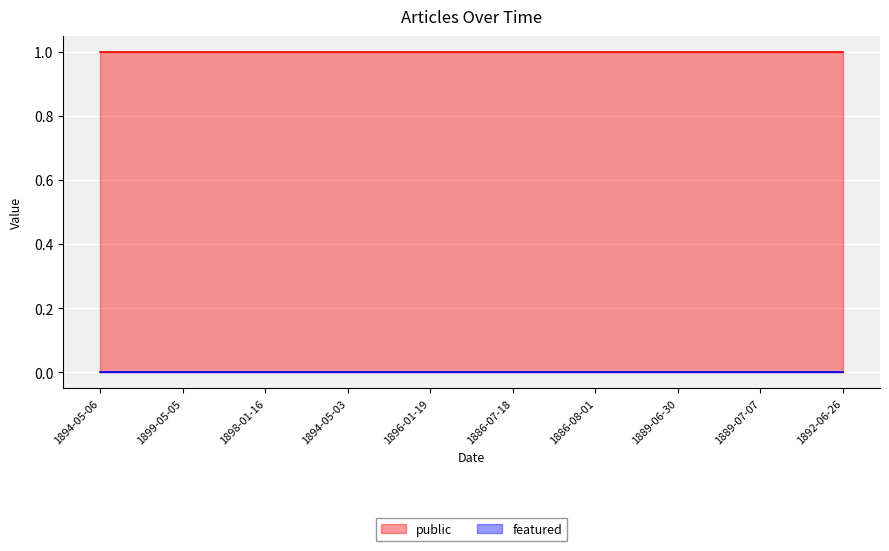

Count the number of categories in the chart.

10